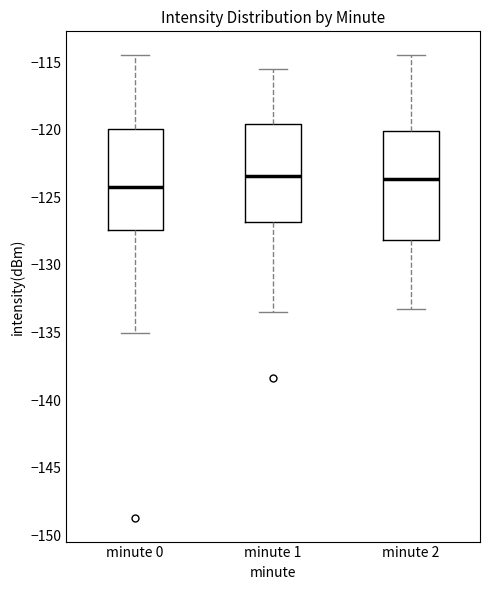

Reading left to right, transcribe this box plot: for each box, give where its median line is, the range the box spans, and where its two whiskers end, as read against the y-axis. The values are not printed on the chart, so give them approximately, as read against the axis.

minute 0: median -124.0, box -127.5 to -120.0, whiskers -135.0 to -114.5
minute 1: median -123.5, box -127.0 to -119.5, whiskers -133.5 to -115.5
minute 2: median -123.5, box -128.0 to -120.0, whiskers -133.0 to -114.5